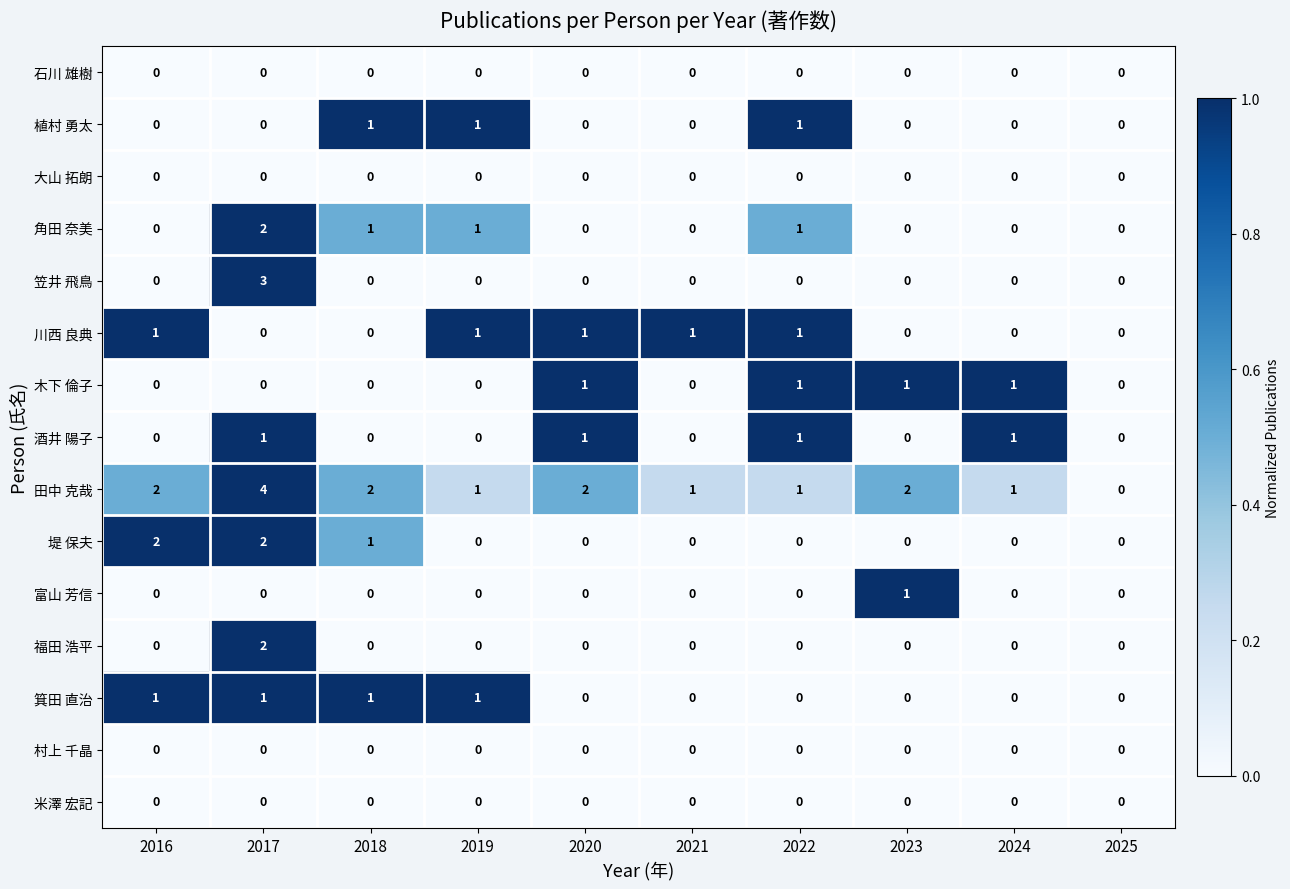

Which category has the highest value in the 角田 奈美 series?

2017